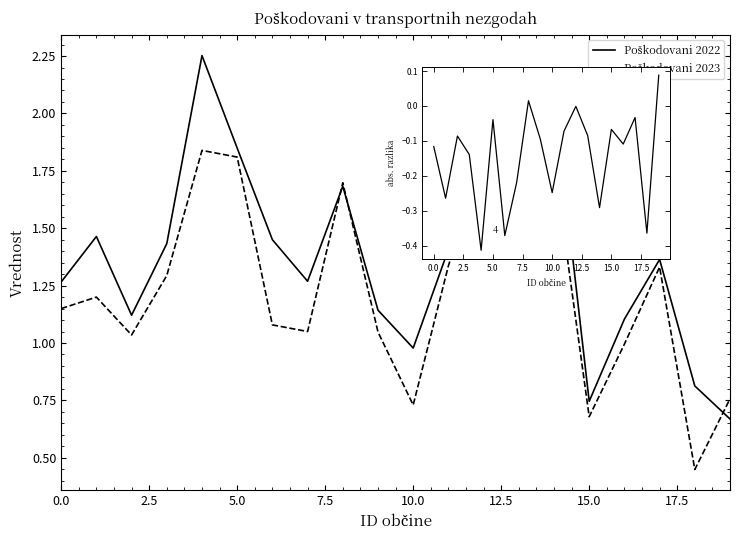

How many lines are shown in the chart?

3